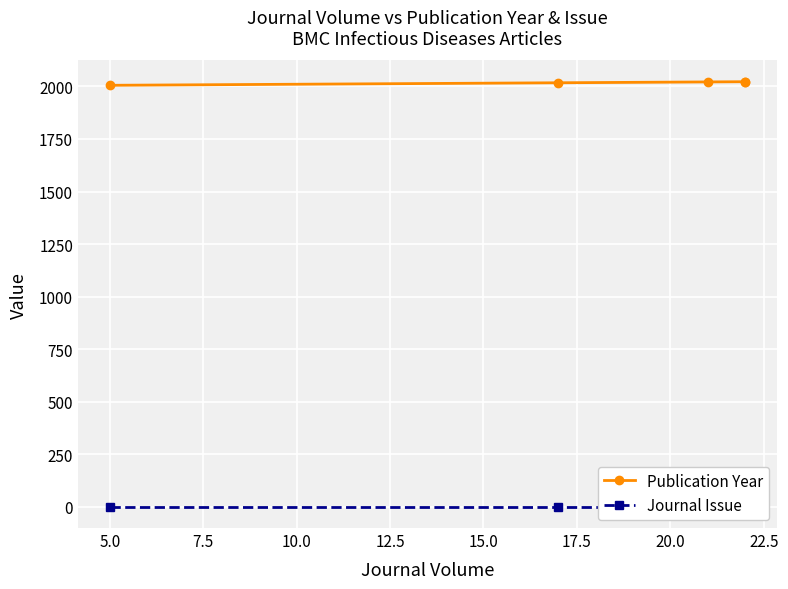

Read the Publication Year value at 5.0, to the nearest 10.

2000